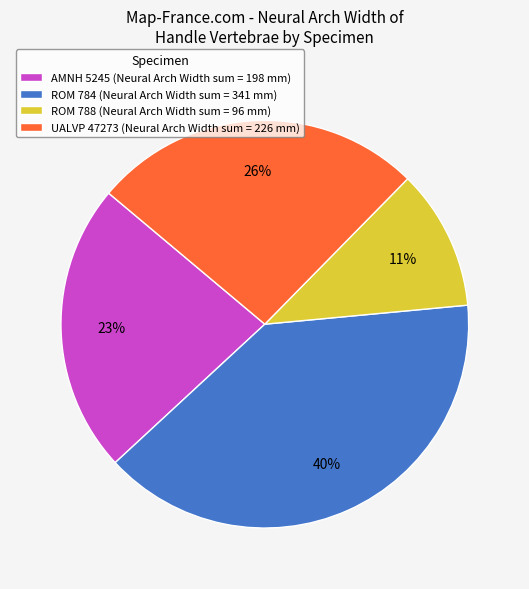

How many segments does this pie chart have?

4